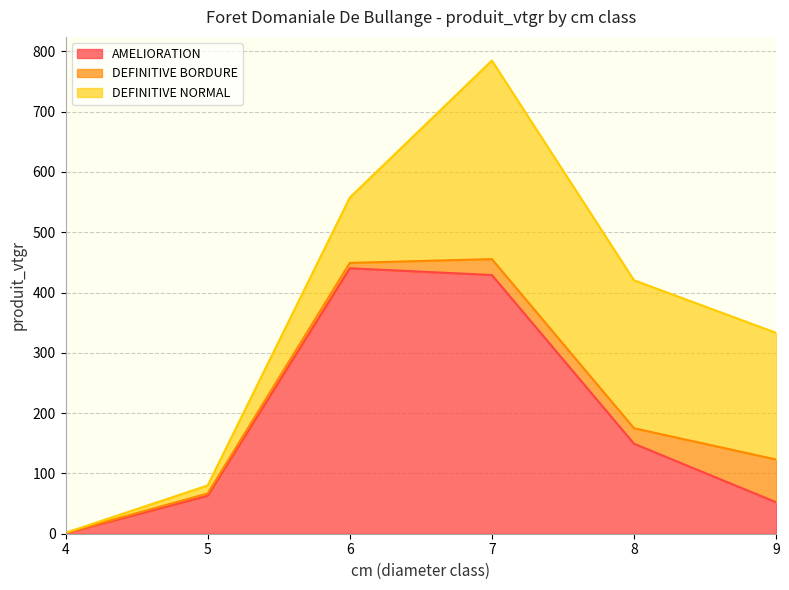

How many times do DEFINITIVE BORDURE and DEFINITIVE NORMAL cross each other?

1